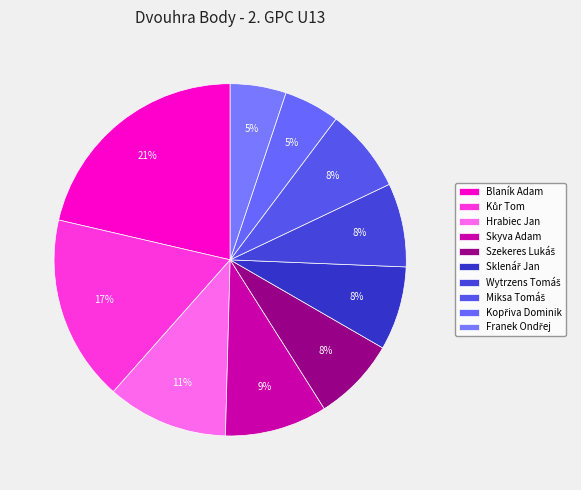

Is it true that Blaník Adam is 34% of the pie?

False